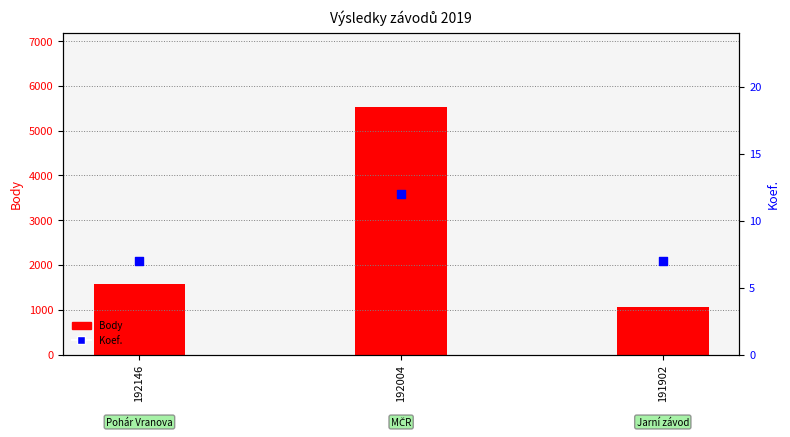

Which series reaches the minimum Y coordinate?

Koef.